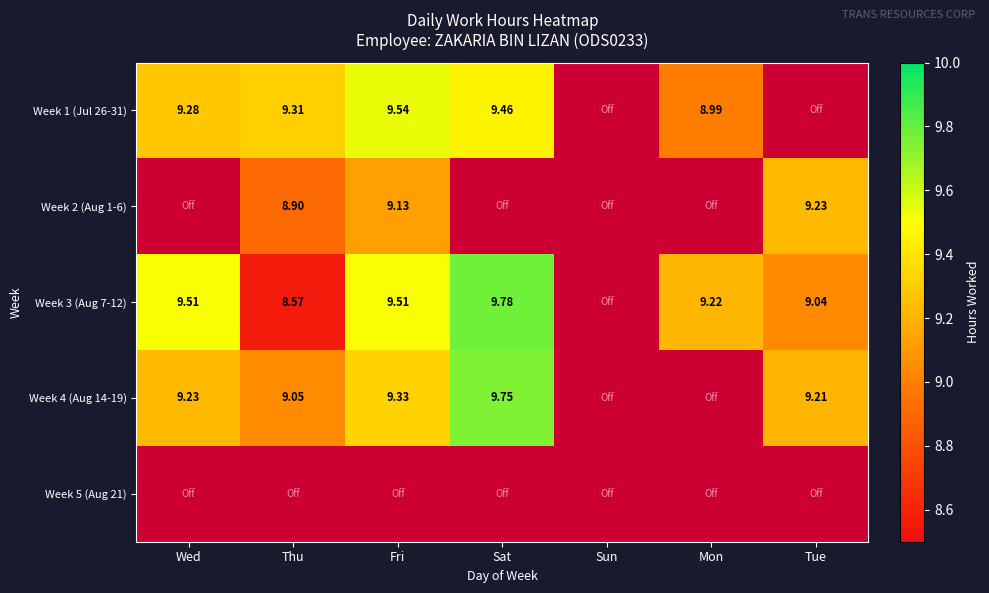

Is it true that Week 3 (Aug 7-12) equals 5.3 at Mon?

False